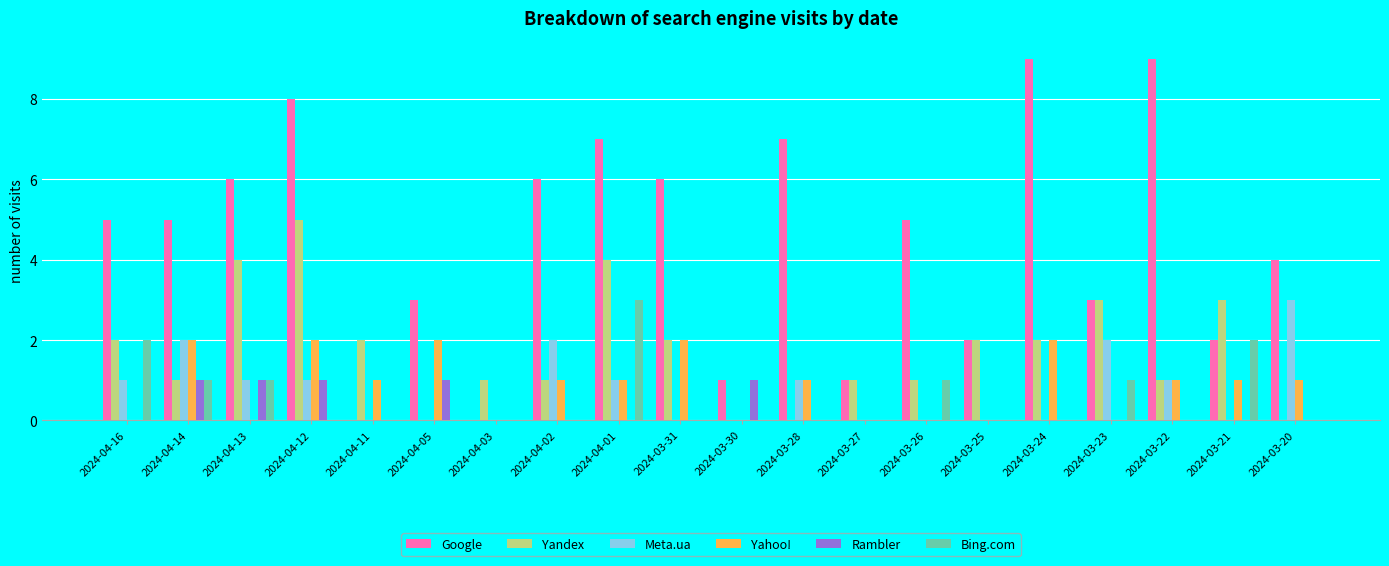

How many Meta.ua values are between 0 and 1?

16